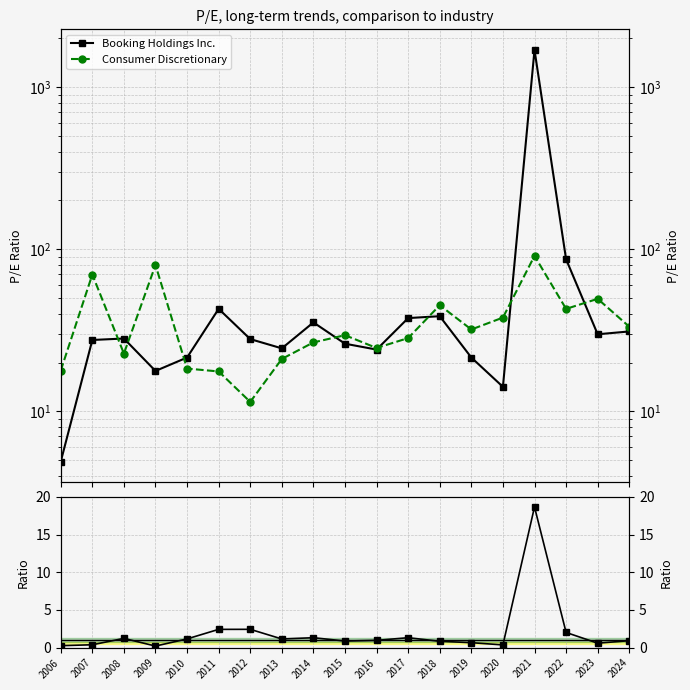

Where is Ratio BH / CD nearest to the value 9?

2012